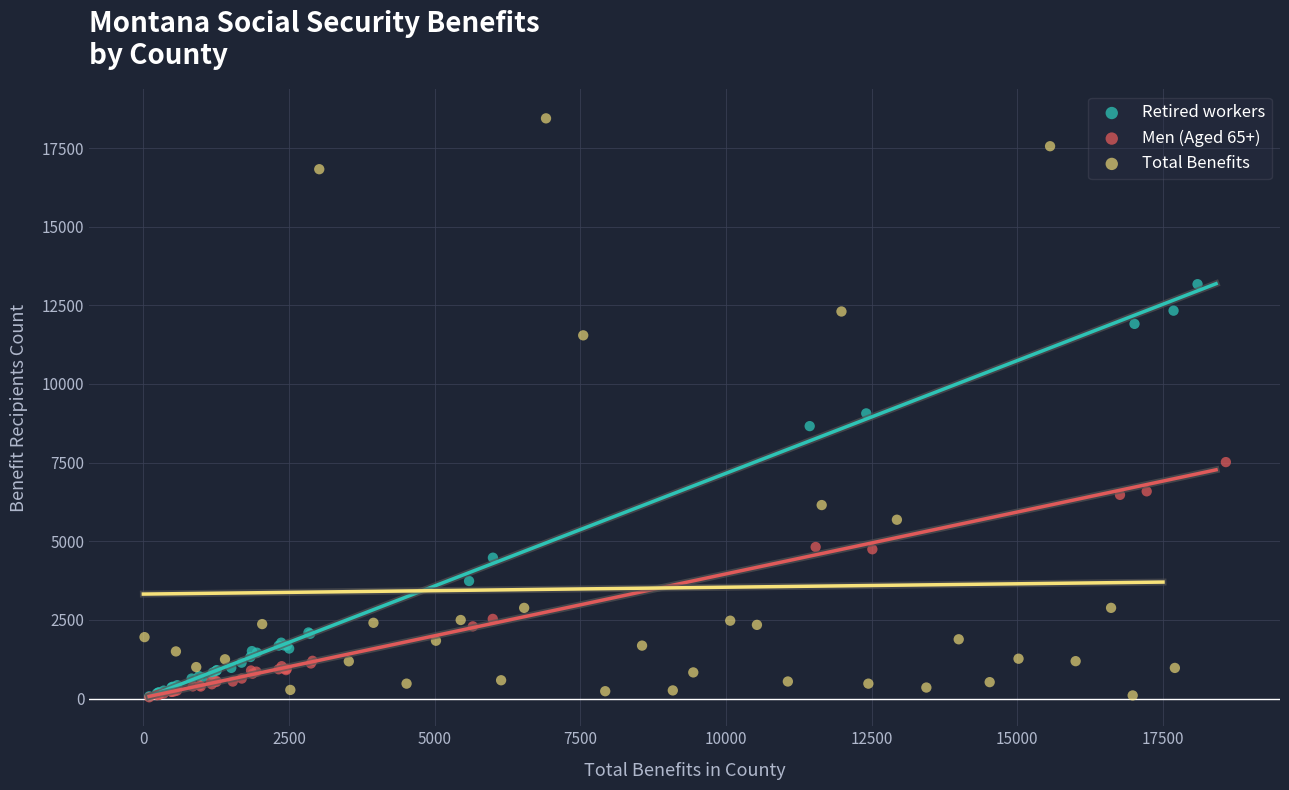

Which series reaches the maximum Y coordinate?

Total Benefits